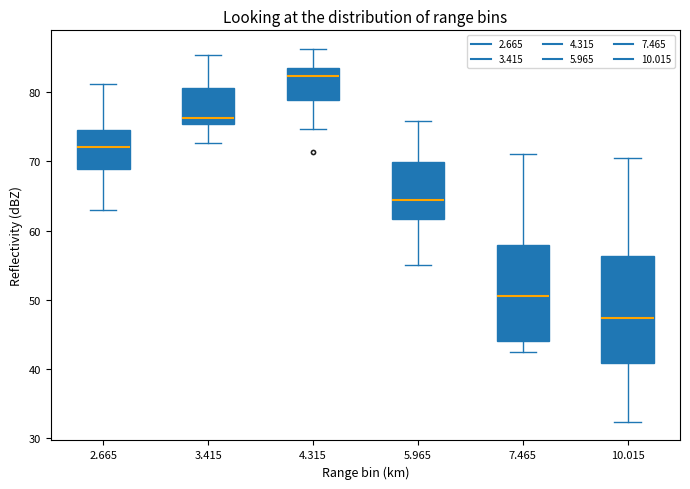

Where does the lower whisker of the box at x = 10.015 end on the y-axis? The values are not printed on the chart, so give them approximately, as read against the axis.

32